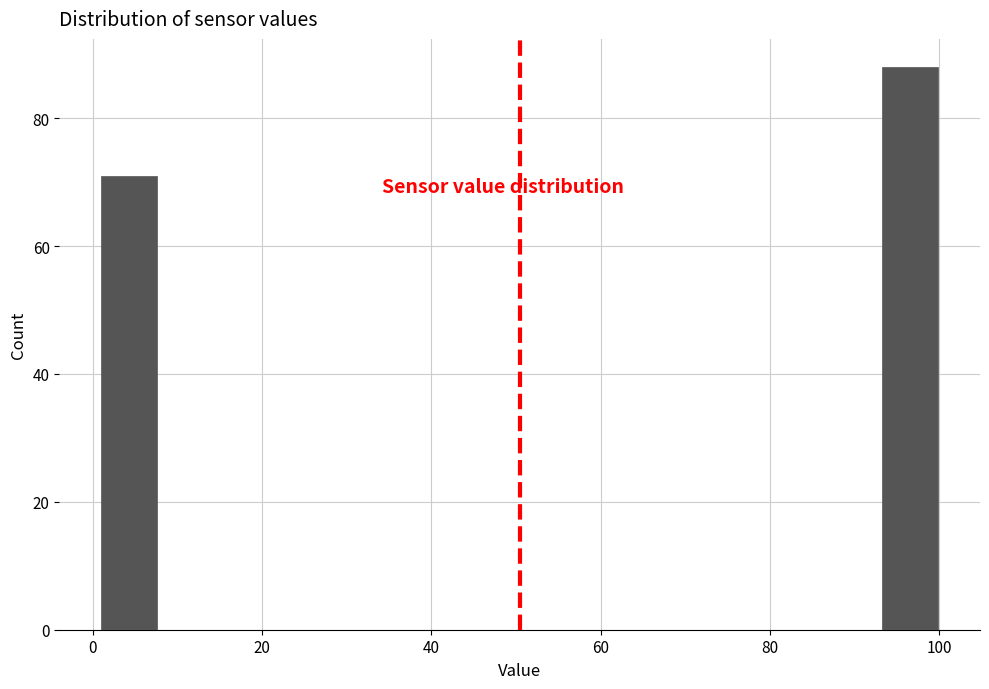

Read against the x-axis, roughly where is the centre of the tallest bar?

96